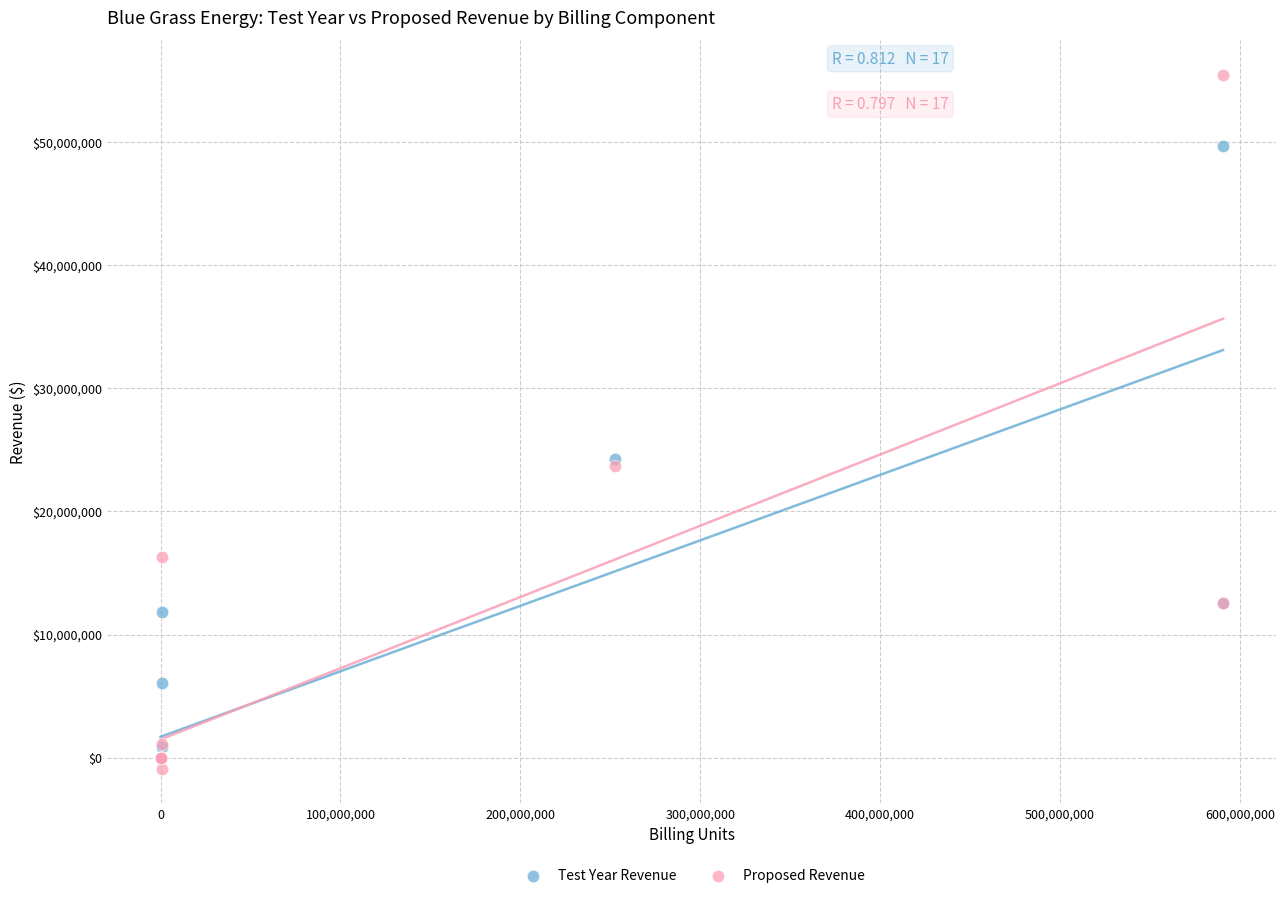

Which series reaches the maximum Y coordinate?

Proposed Revenue